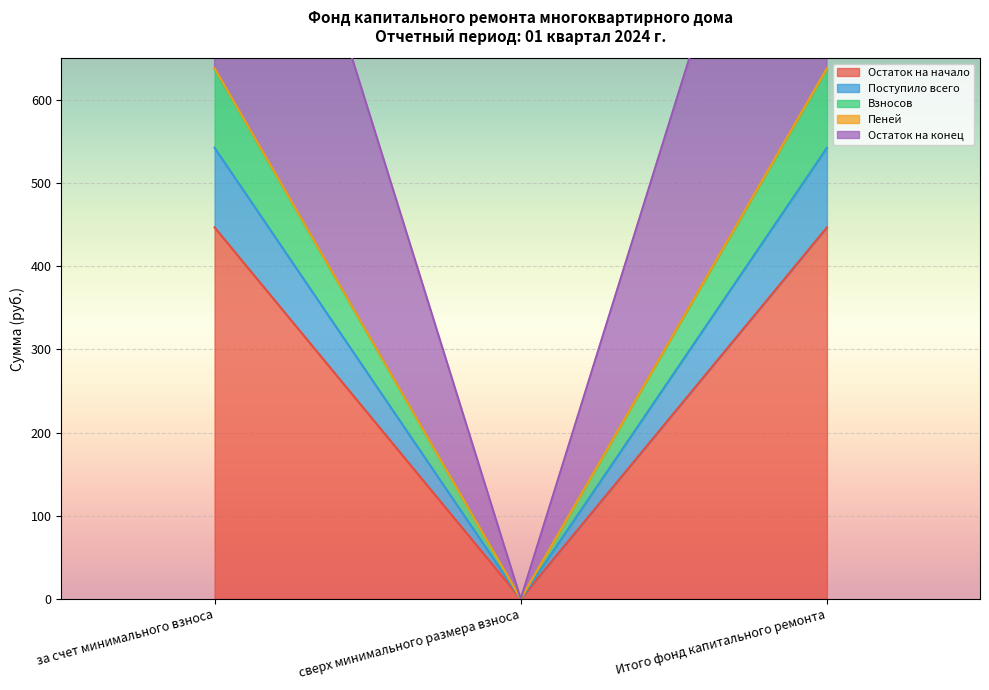

What is the total value across all series at за счет минимального взноса?

3444.6